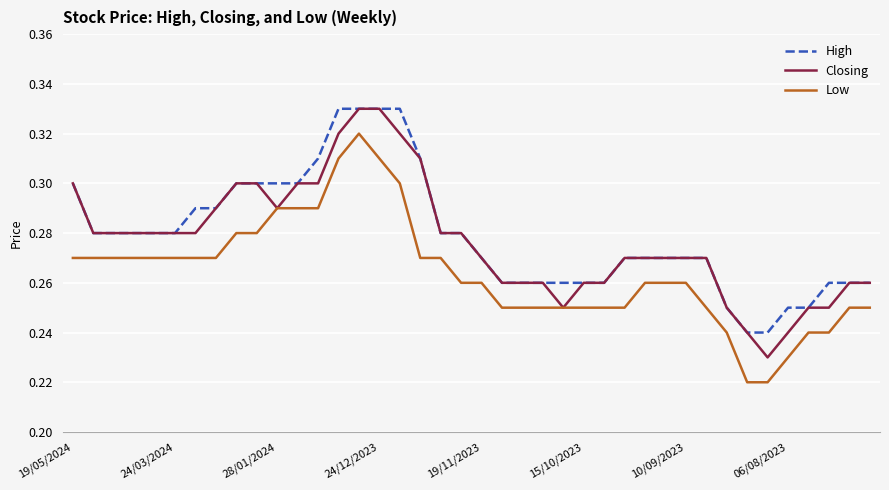

True or false: Low and High cross at least once.

False